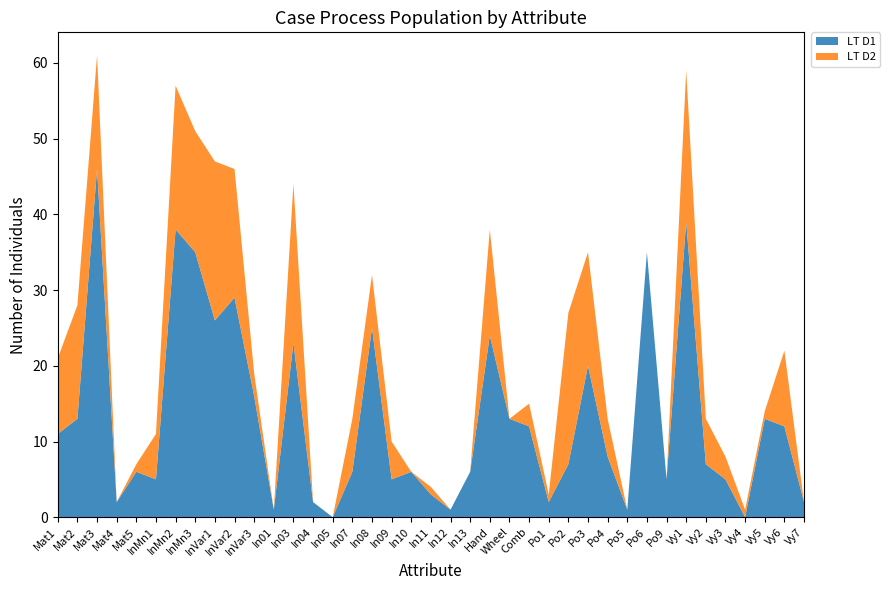

Reading left to right, transcribe all the data shown in this chart.

LT D1: 11	13	46	2	6	5	38	35	26	29	16	1	23	2	0	6	25	5	6	3	1	6	24	13	12	2	7	20	8	1	35	5	39	7	5	0	13	12	2
LT D2: 10	15	15	0	1	6	19	16	21	17	3	0	21	0	0	7	7	5	0	1	0	0	14	0	3	1	20	15	5	0	0	0	20	6	3	1	1	10	0